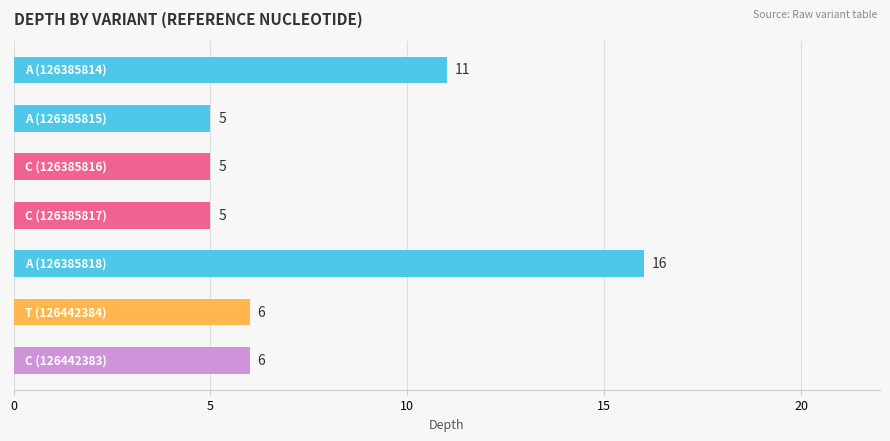

What is the value of the 6th bar from the top?

6